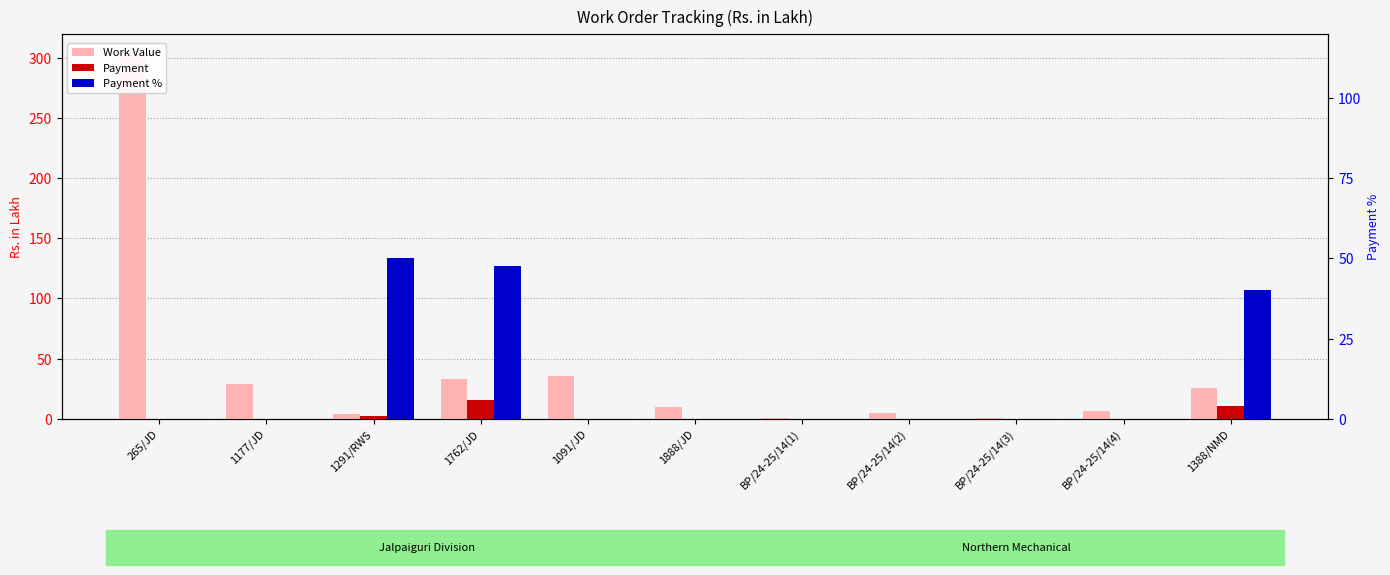

What is the difference between the maximum and minimum values in the Payment series?

15.8